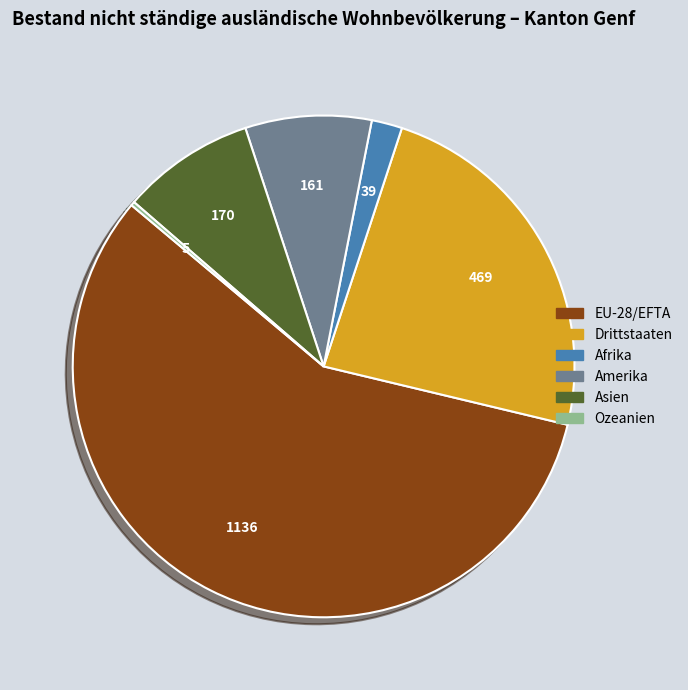

The Drittstaaten slice represents 24% of the pie. True or false?

True